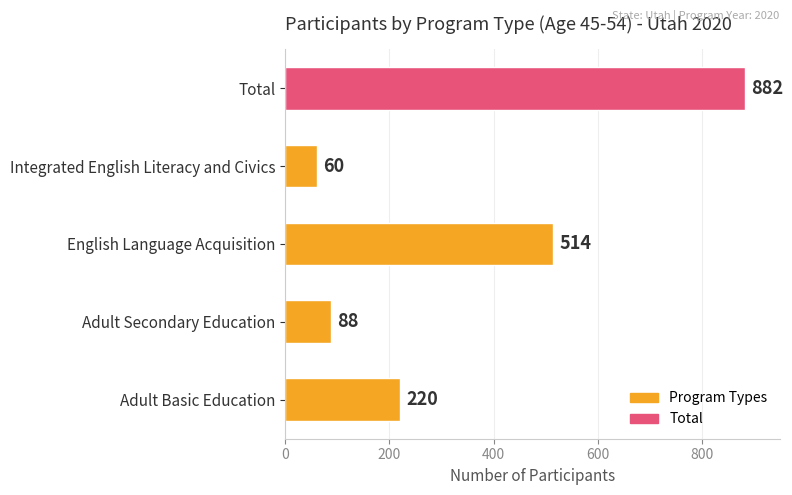

What is the change in value from Adult Basic Education to Total?

+662